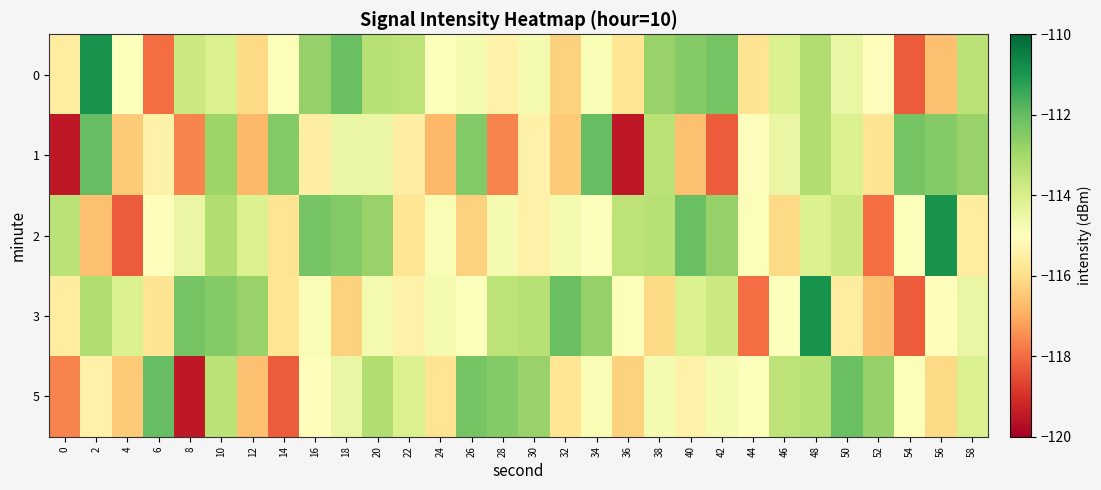

What is the greatest value displayed?

-110.9